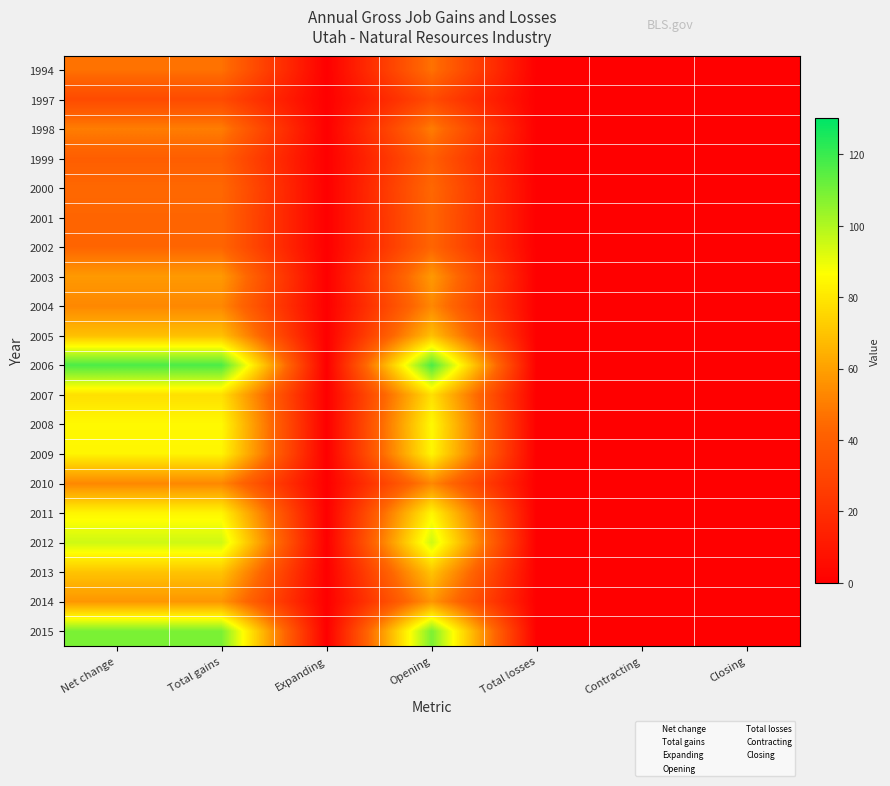

How many data points does each series have?

7